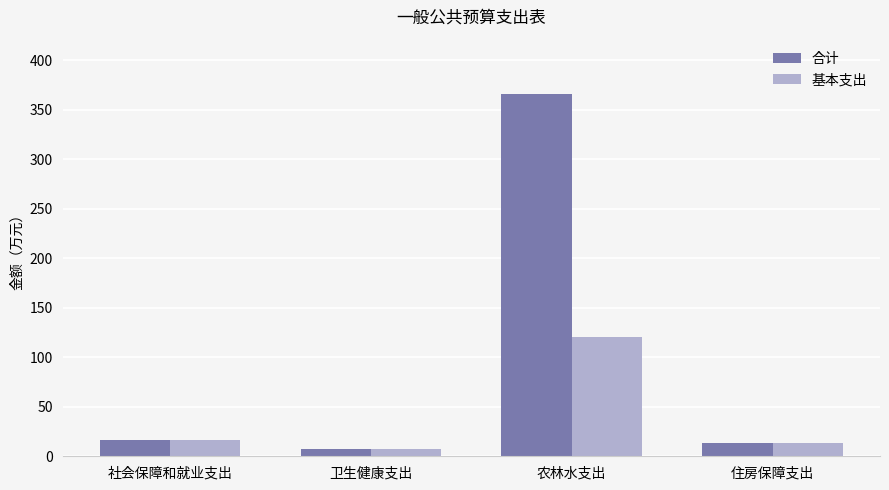

How many groups of bars are there?

4